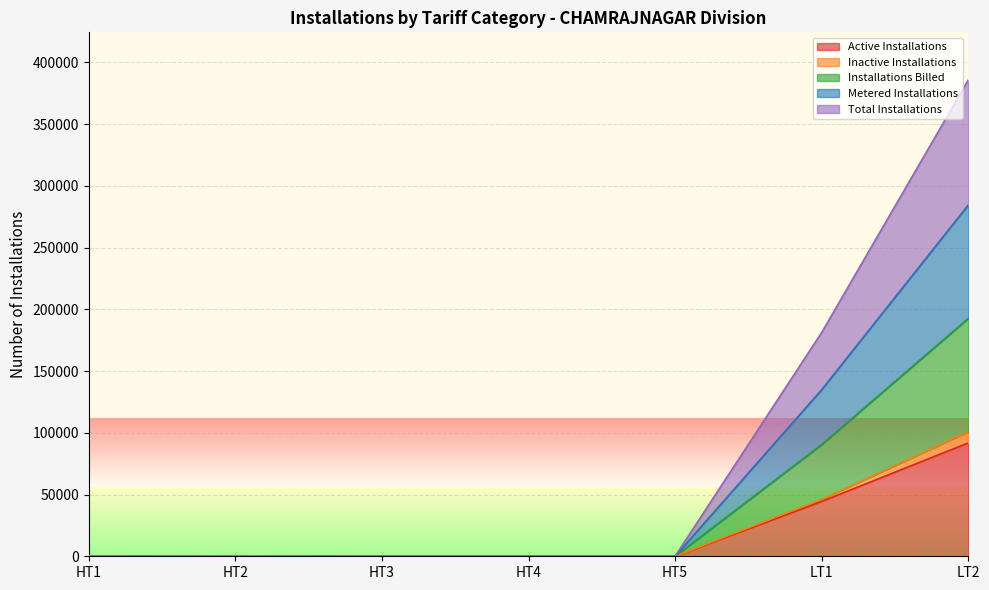

Which category has the highest value in the Active Installations series?

LT2